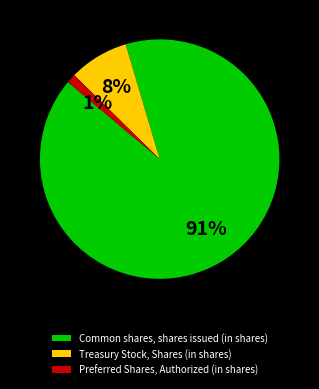

To the nearest percent, what is the difference between the Preferred Shares, Authorized (in shares) and Treasury Stock, Shares (in shares) slice percentages?

7%